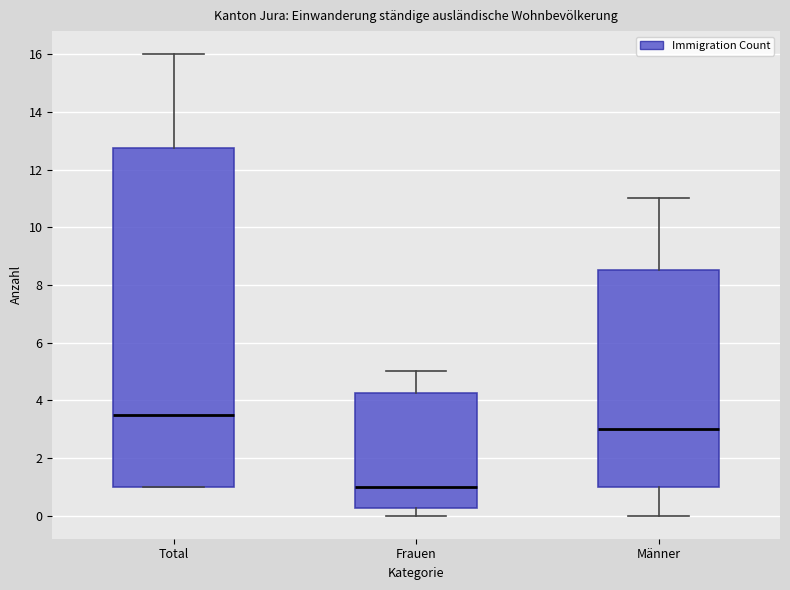

Where is the lower edge of the box for Total on the y-axis? The values are not printed on the chart, so give them approximately, as read against the axis.

1.0